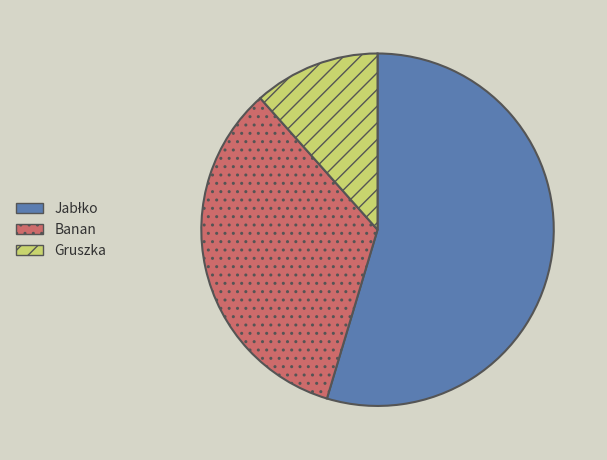

The Gruszka slice represents 12% of the pie. True or false?

True